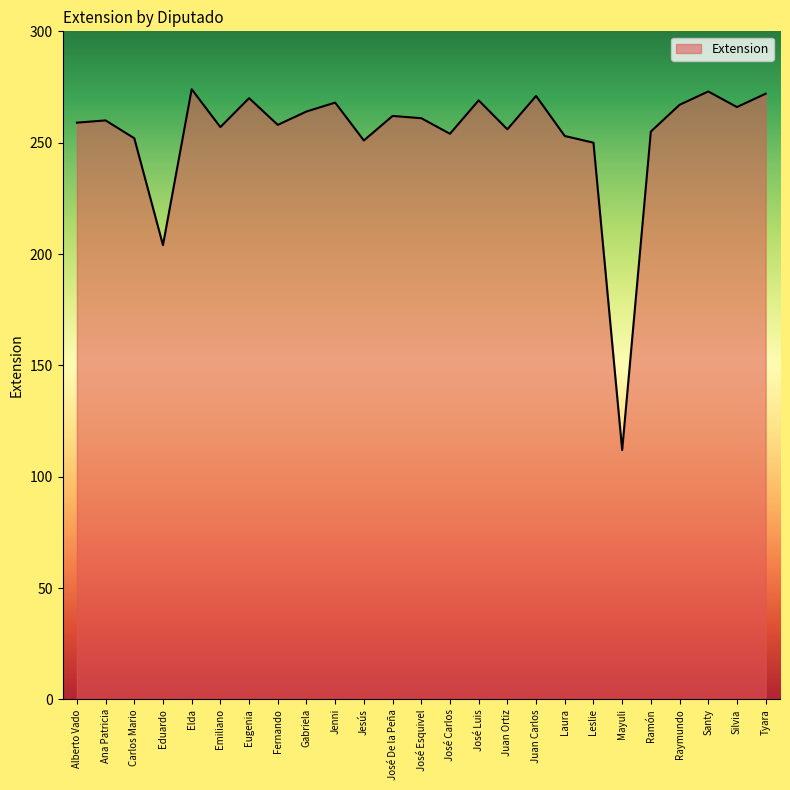

True or false: the data has more than 2 interior local peaks.

True